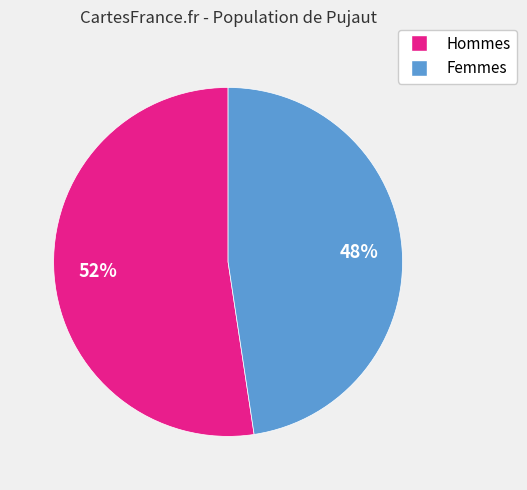

How many slices are in this pie chart?

2